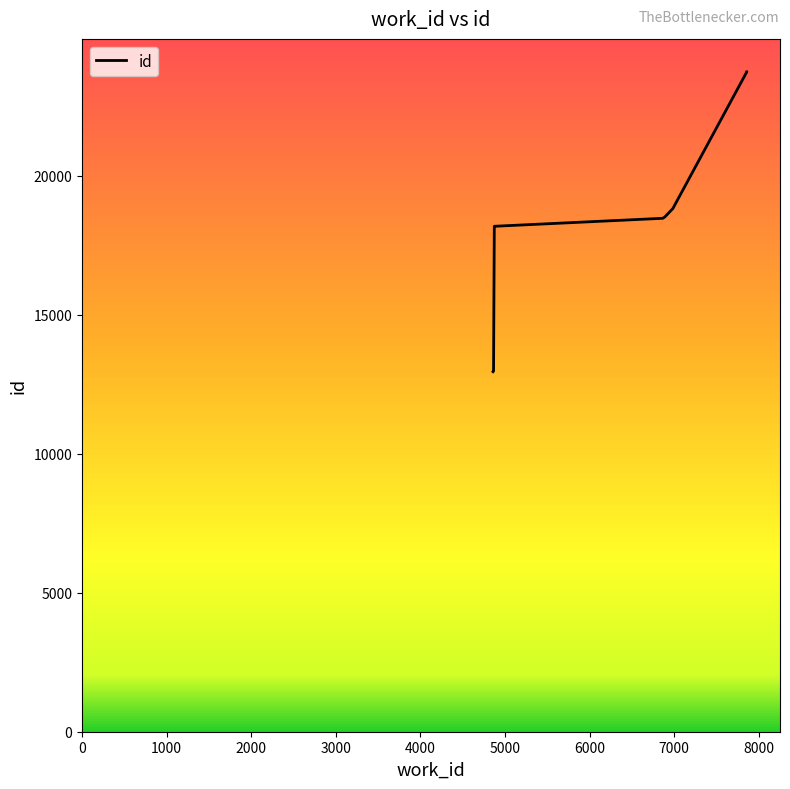

What is the smallest value displayed?

12955